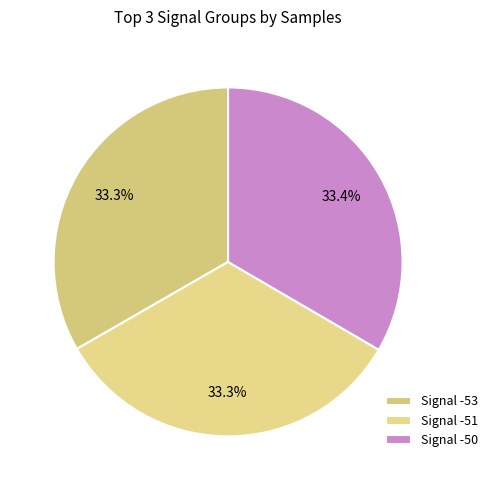

How many segments does this pie chart have?

3